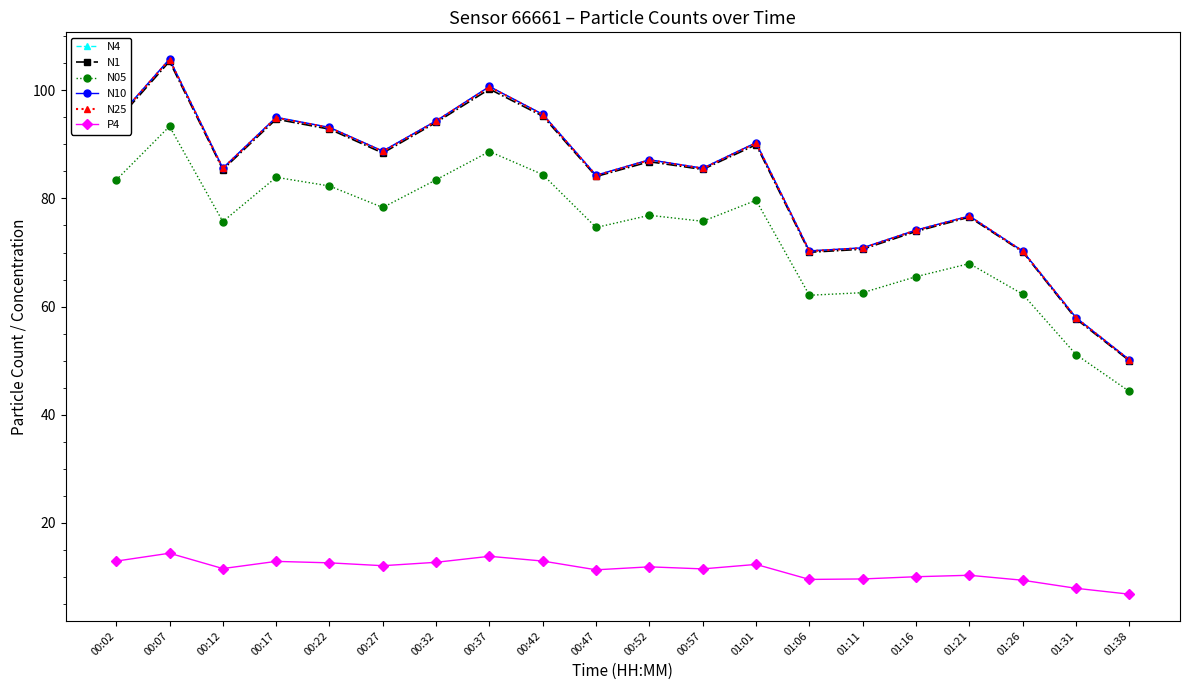

True or false: N25 and N10 cross at least once.

False